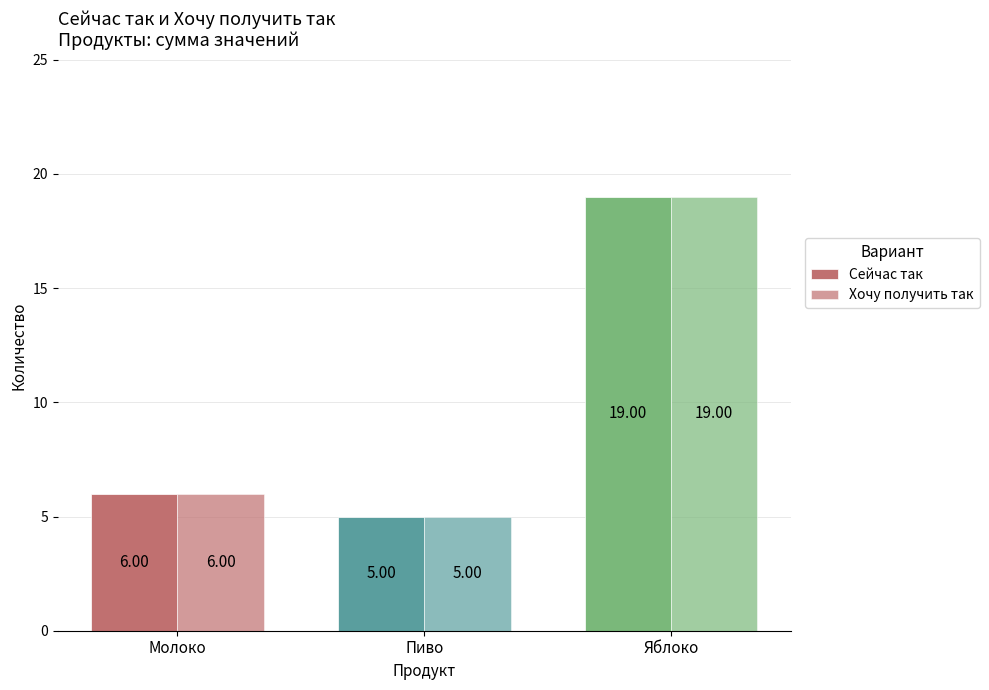

Is the value of Хочу получить так at Пиво greater than the value of Сейчас так at Пиво?

No